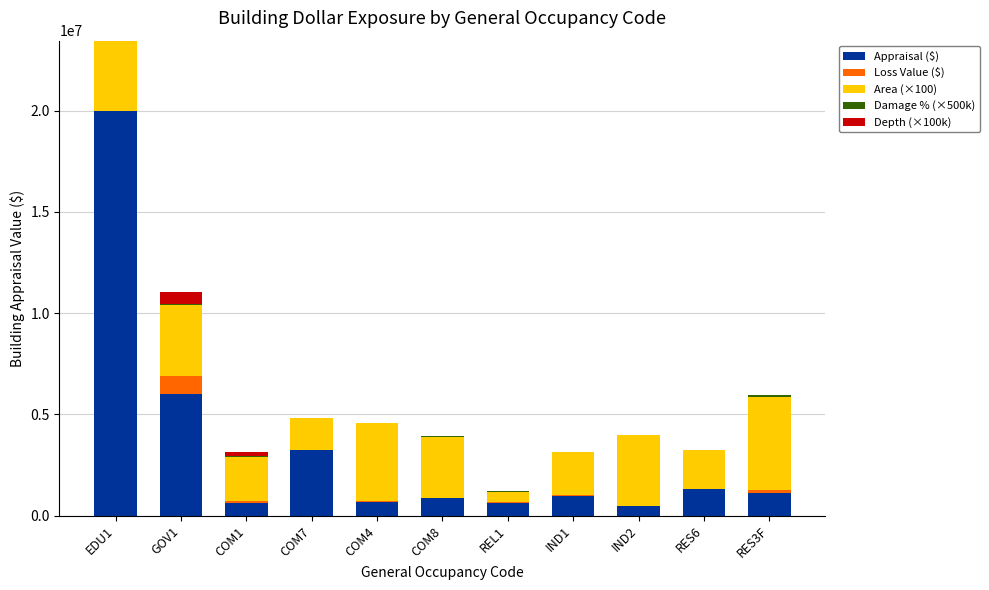

Which category has the highest value in the Appraisal ($) series?

EDU1